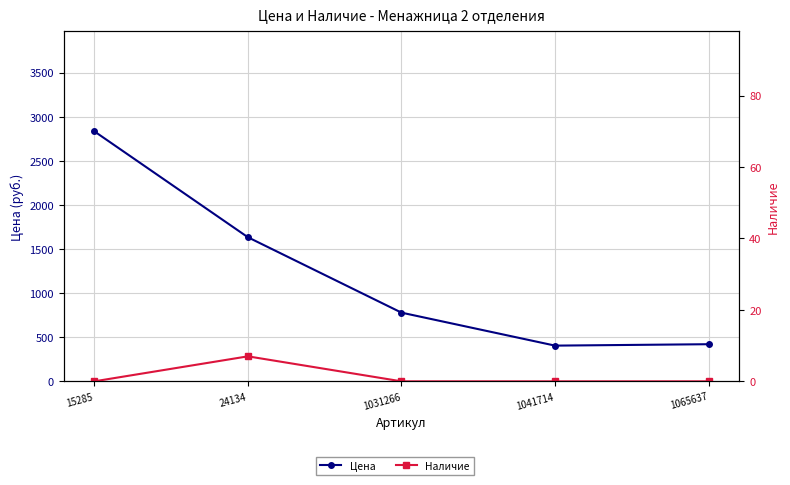

Between 24134 and 1031266, which is larger?

24134